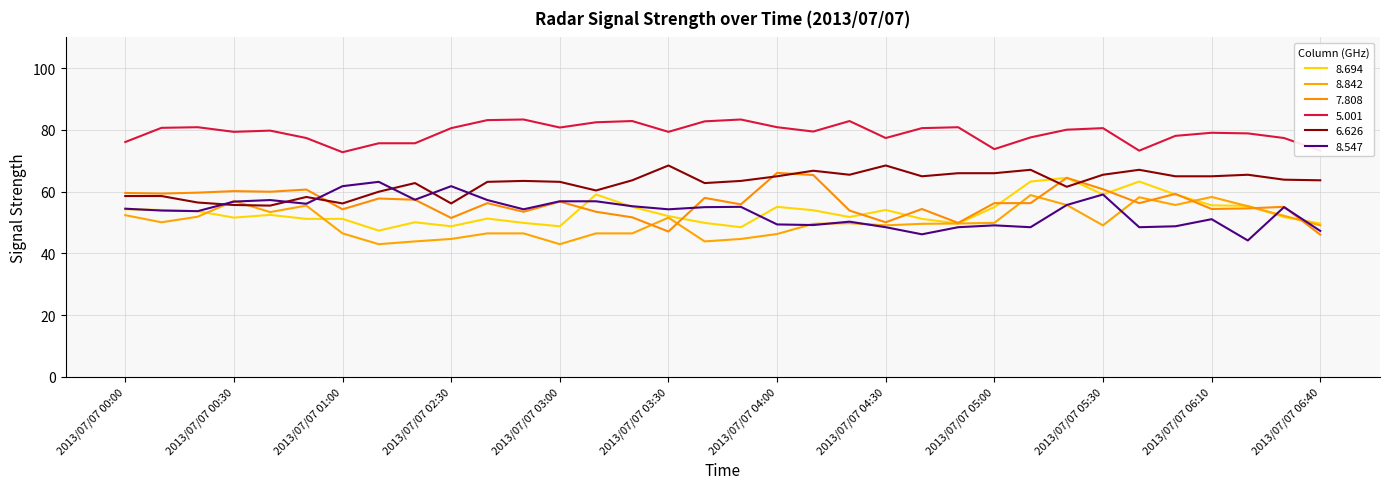

Is this an area chart (filled region under the line)?

No